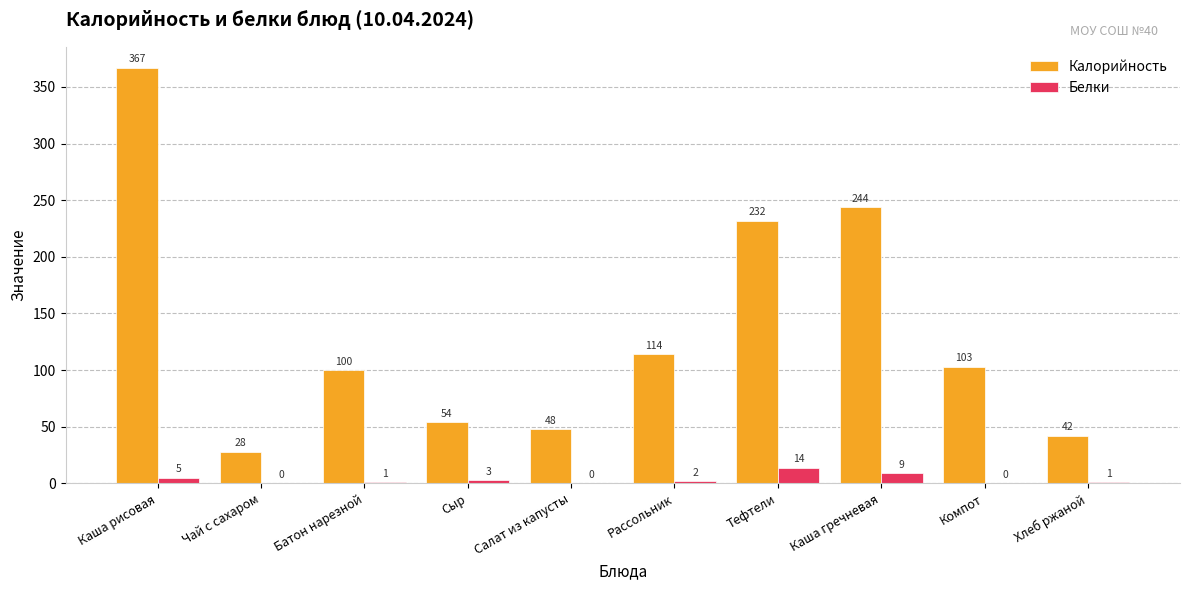

How many distinct data groups are displayed?

2